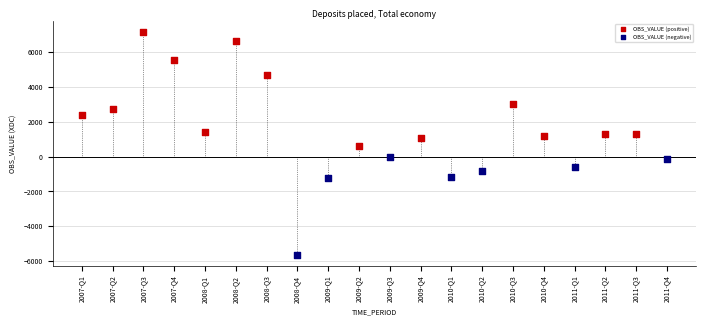

Which series contains the lowest Y value?

OBS_VALUE (negative)